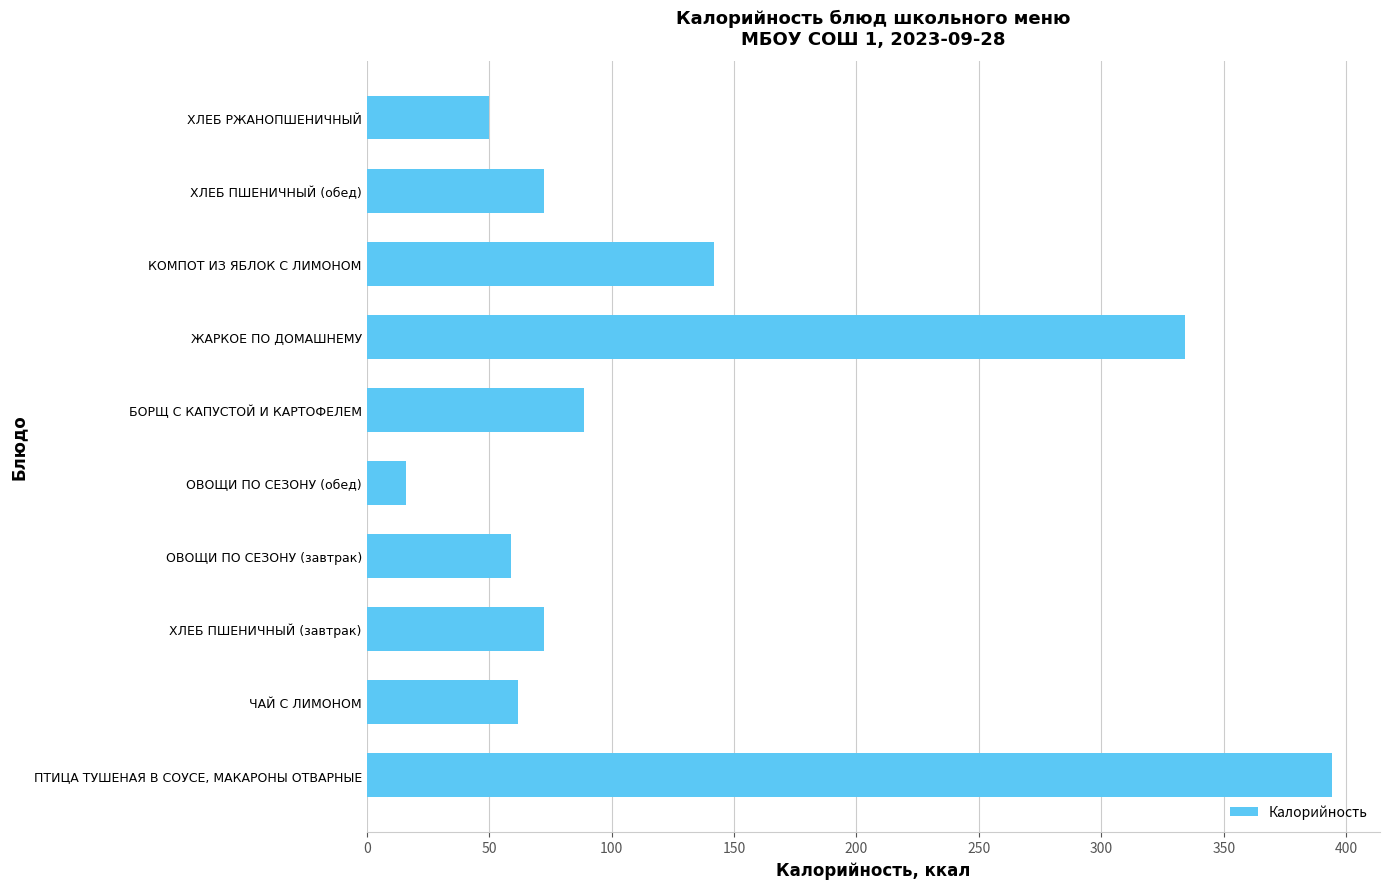

Count the number of categories in the chart.

10